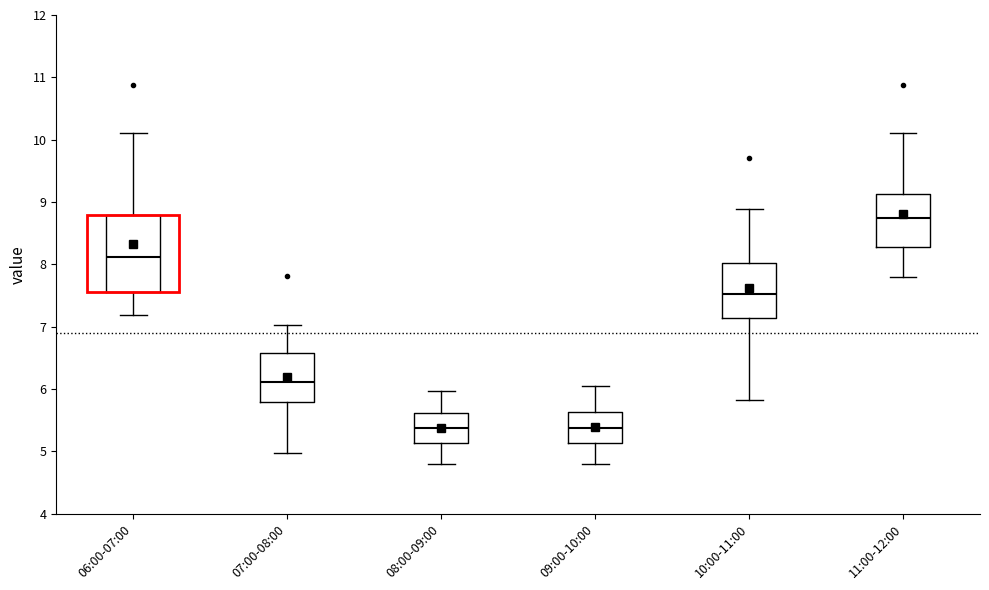

Reading left to right, read every box against the y-axis: the position of its median line, the range the box covers, and the ends of its whiskers. The values are not printed on the chart, so give them approximately, as read against the axis.

06:00-07:00: median 8.1, box 7.6 to 8.8, whiskers 7.2 to 10.1
07:00-08:00: median 6.1, box 5.8 to 6.6, whiskers 5.0 to 7.0
08:00-09:00: median 5.4, box 5.1 to 5.6, whiskers 4.8 to 6.0
09:00-10:00: median 5.4, box 5.1 to 5.6, whiskers 4.8 to 6.1
10:00-11:00: median 7.5, box 7.1 to 8.0, whiskers 5.8 to 8.9
11:00-12:00: median 8.7, box 8.3 to 9.1, whiskers 7.8 to 10.1